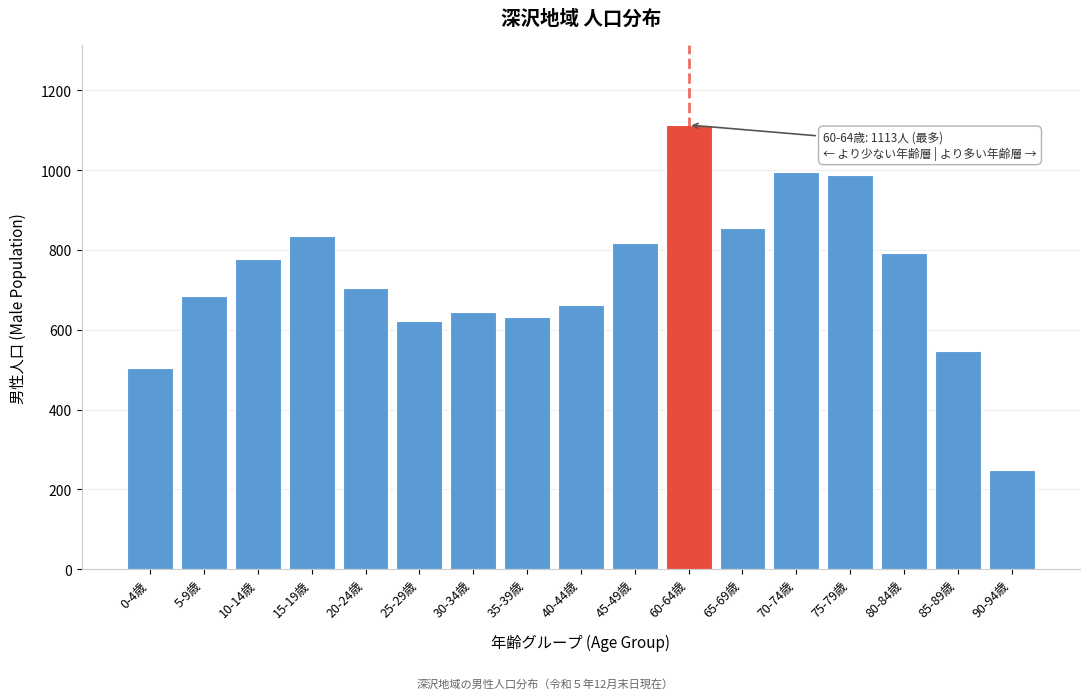

Reading right to left, transcribe all the data shown in this chart.

90-94歳=249	85-89歳=547	80-84歳=793	75-79歳=988	70-74歳=996	65-69歳=856	60-64歳=1113	45-49歳=818	40-44歳=661	35-39歳=633	30-34歳=644	25-29歳=621	20-24歳=705	15-19歳=835	10-14歳=778	5-9歳=684	0-4歳=503